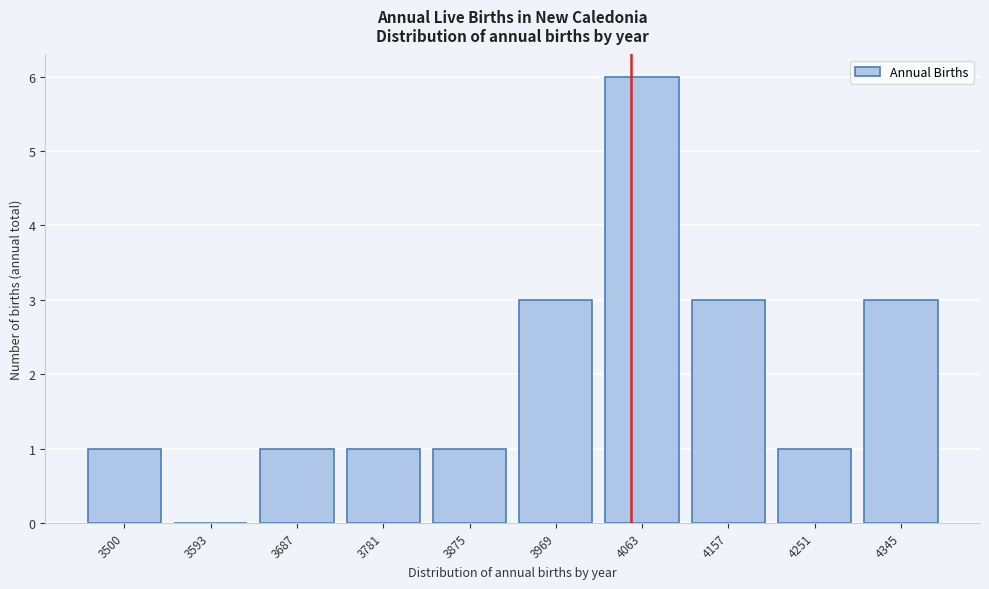

Reading right to left, what are all the values shown in this chart?

4345=3	4251=1	4157=3	4063=6	3969=3	3875=1	3781=1	3687=1	3593=0	3500=1